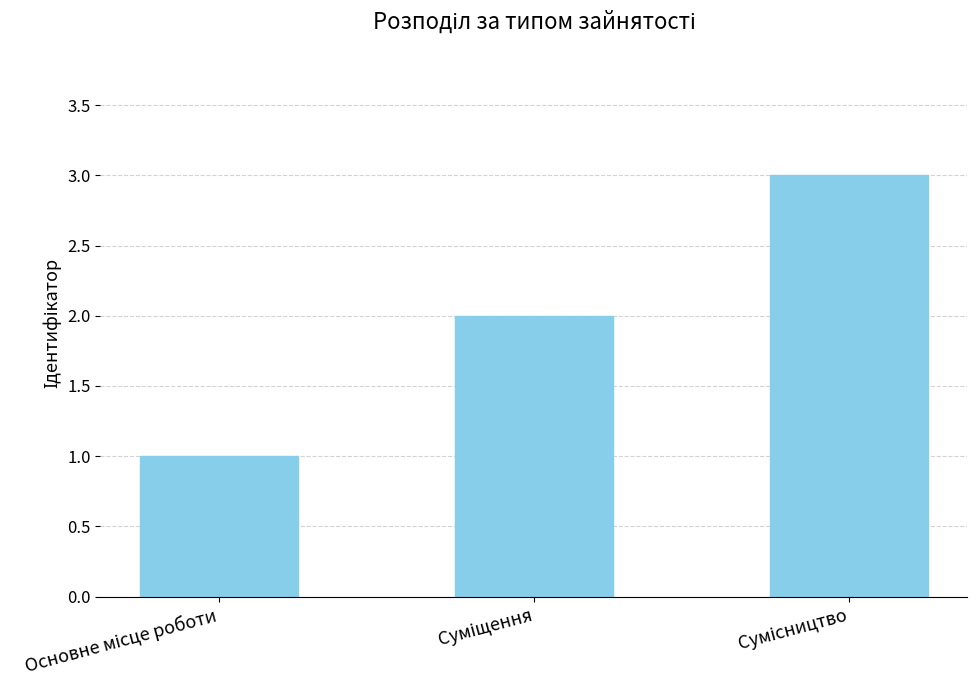

How many data points are less than 2?

1